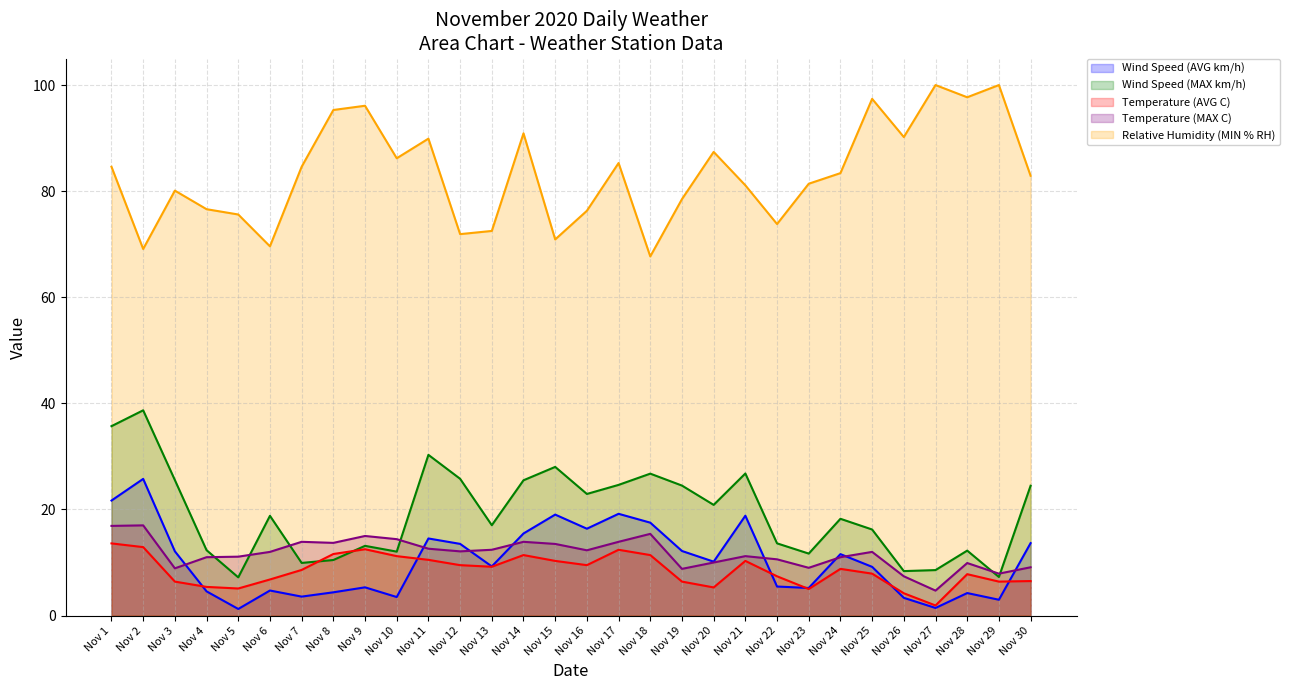

True or false: Temperature (MAX C) has a value of 17.4 at Nov 5.

False